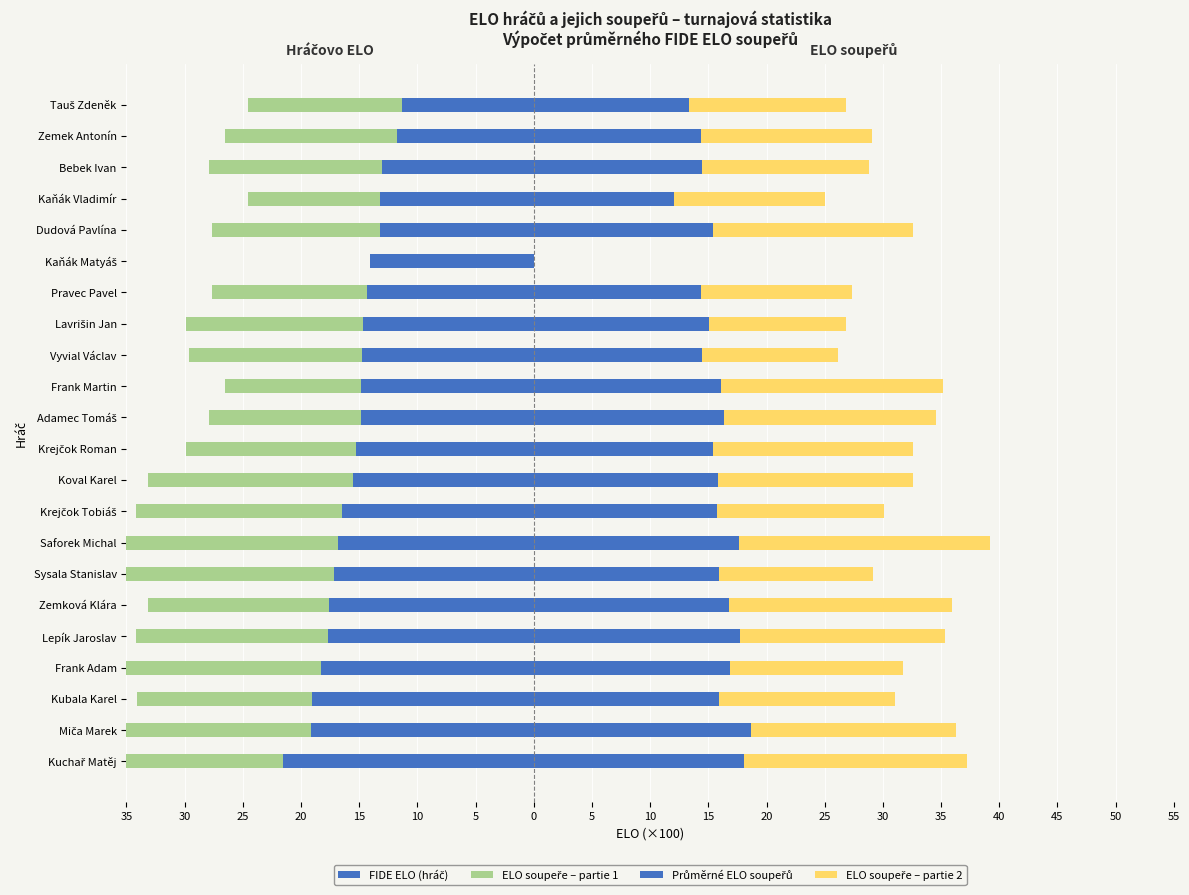

What is the value of the ELO soupeře – partie 1 bar at the 14th from the left?

-17.2